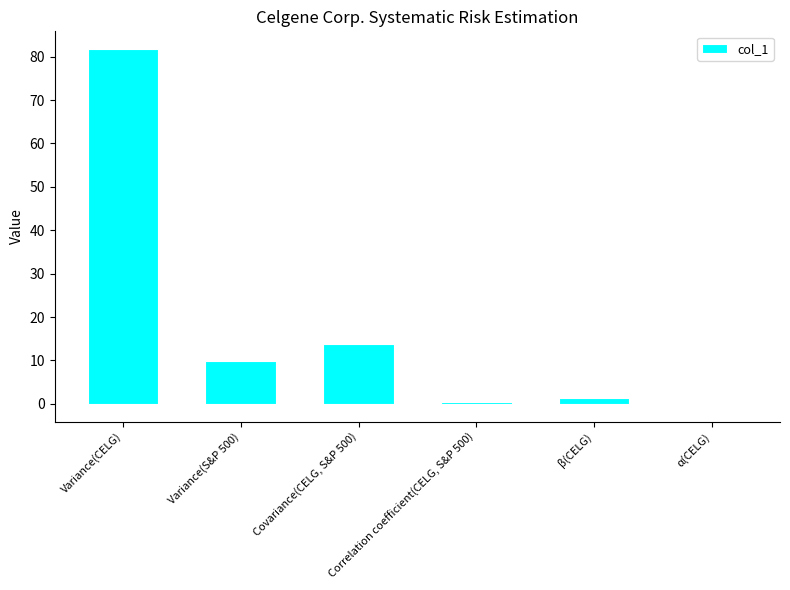

What is the sum of all values?

107.2